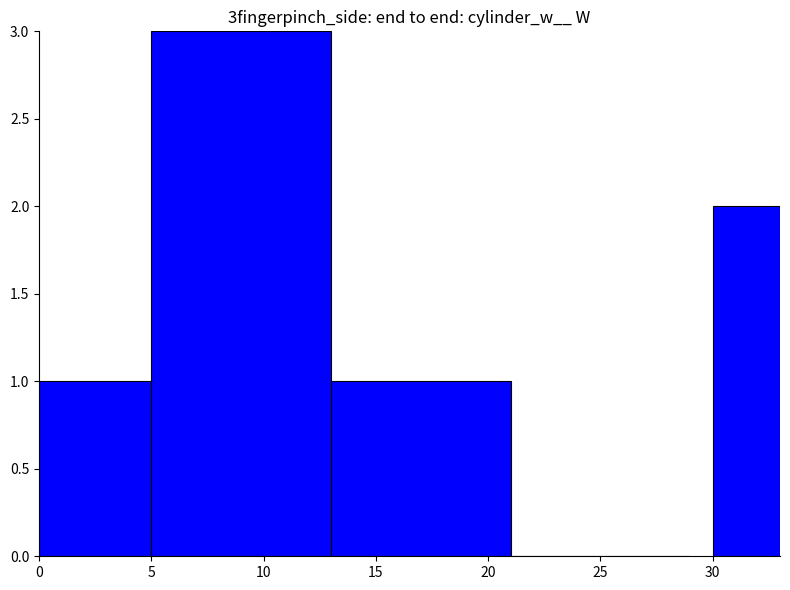

Is it true that the value at 0 is 1?

True